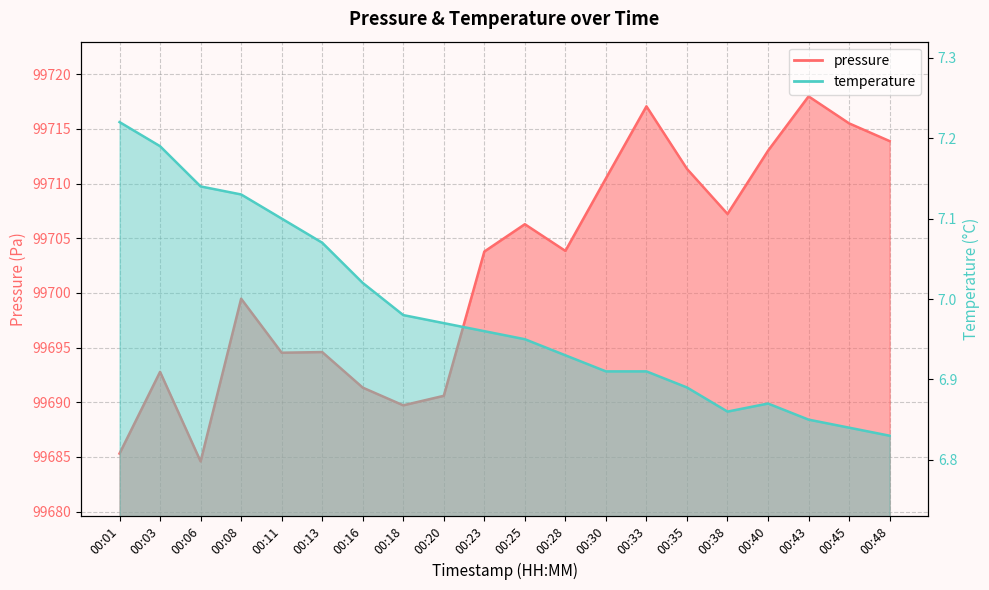

How many lines are shown in the chart?

2